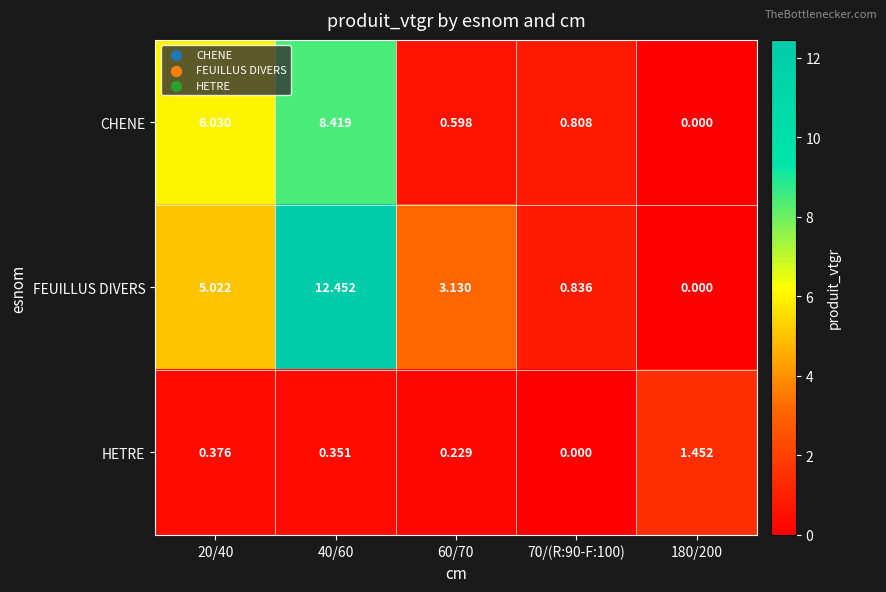

Between 40/60 and 70/(R:90-F:100), which series saw the biggest shift?

FEUILLUS DIVERS